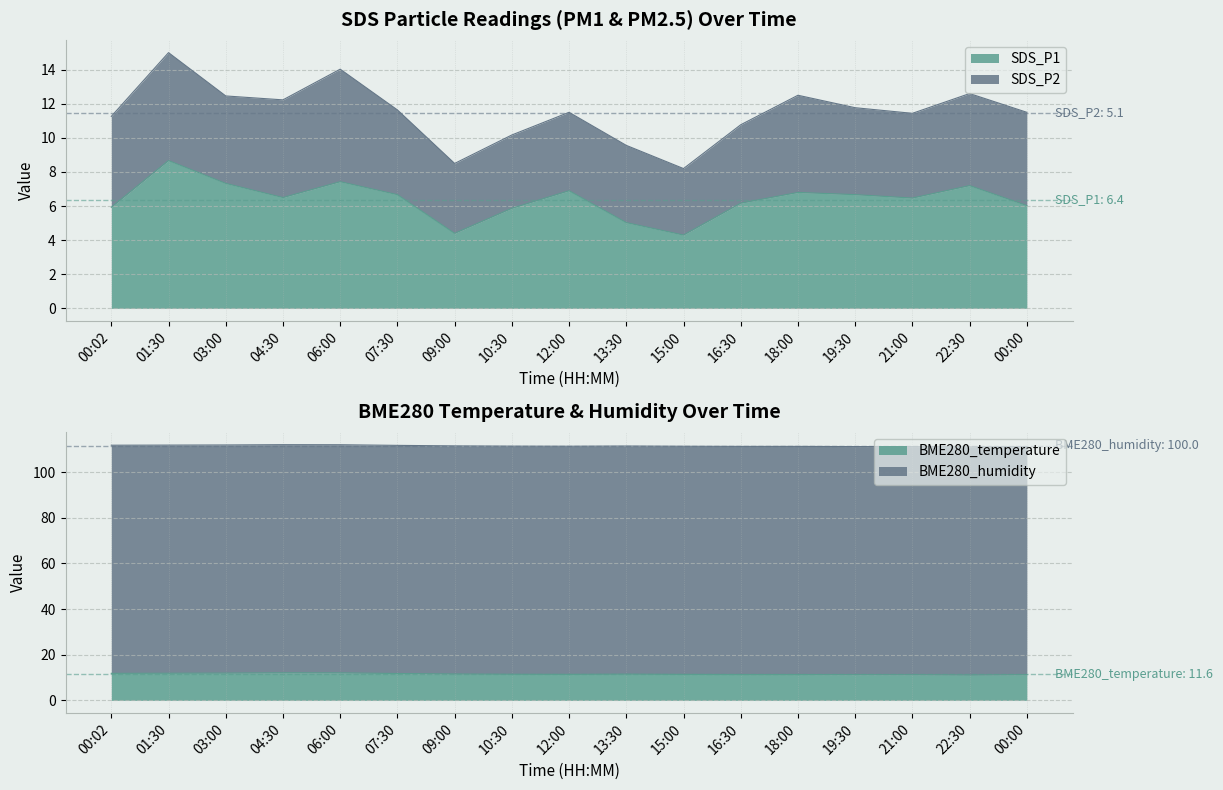

True or false: SDS_P1 has a value of 6.7 at 07:30.

True